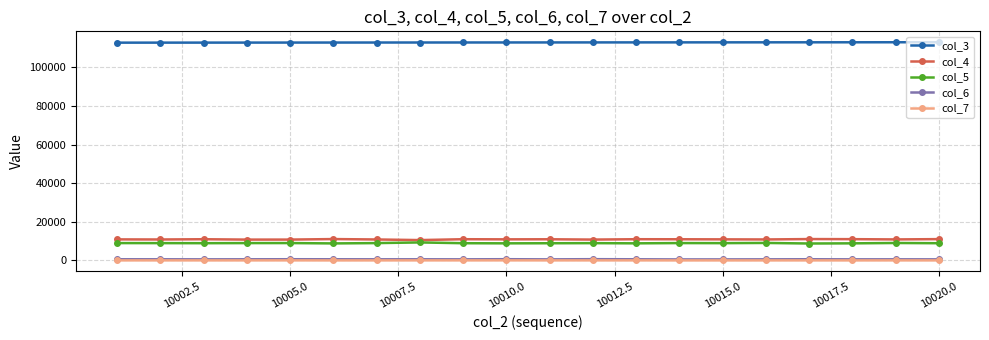

True or false: col_6 and col_7 intersect in this chart.

False